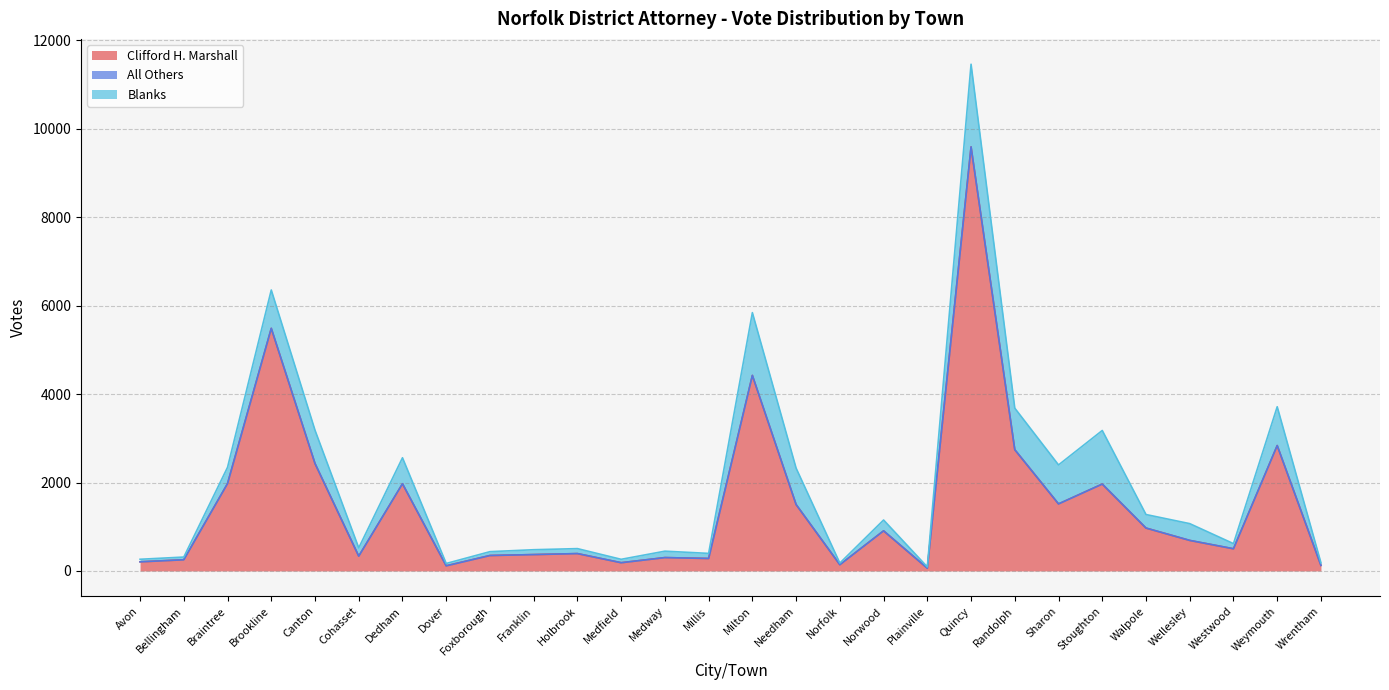

Reading left to right, what are all the values shown in this chart?

Clifford H. Marshall: 206	253	1975	5487	2430	335	1972	116	349	370	392	186	302	282	4422	1502	141	907	62	9591	2742	1516	1965	970	690	501	2836	125
All Others: 0	0	2	1	0	0	0	0	0	0	1	0	0	0	1	0	0	0	0	2	0	0	0	0	1	1	0	0
Blanks: 58	61	367	867	753	187	588	53	87	110	112	77	145	115	1420	823	37	245	29	1869	940	882	1212	306	379	116	878	59